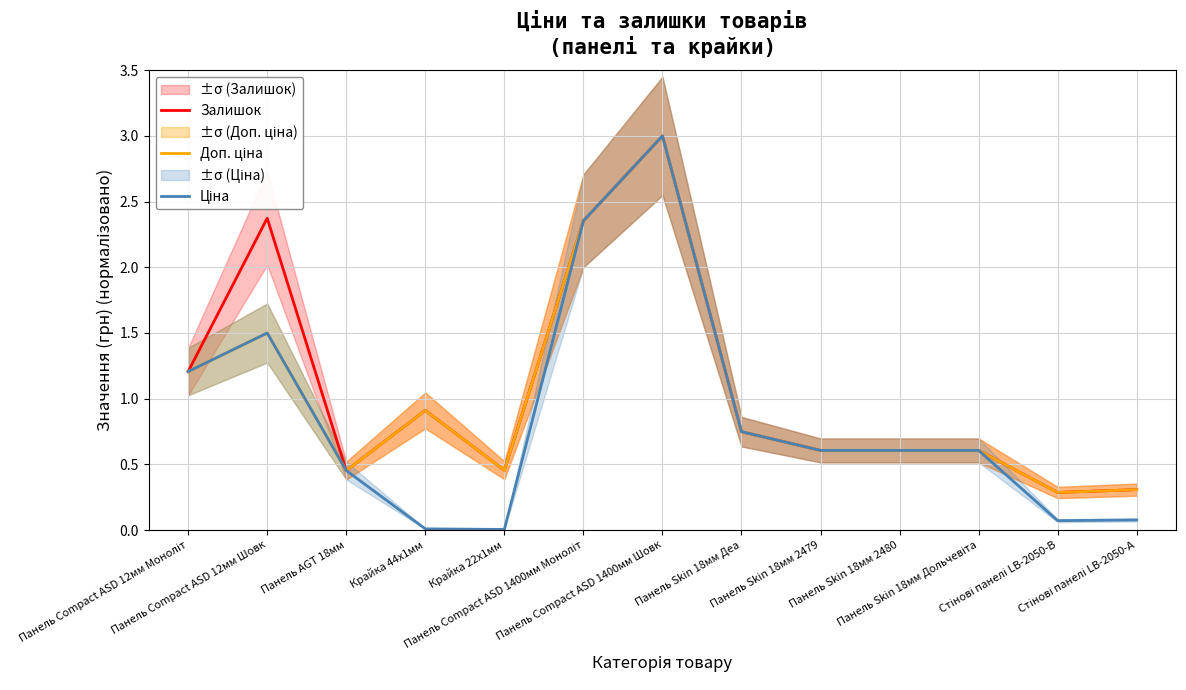

Which series changed the most between Крайка 44x1мм and Панель Skin 18мм 2480?

Ціна